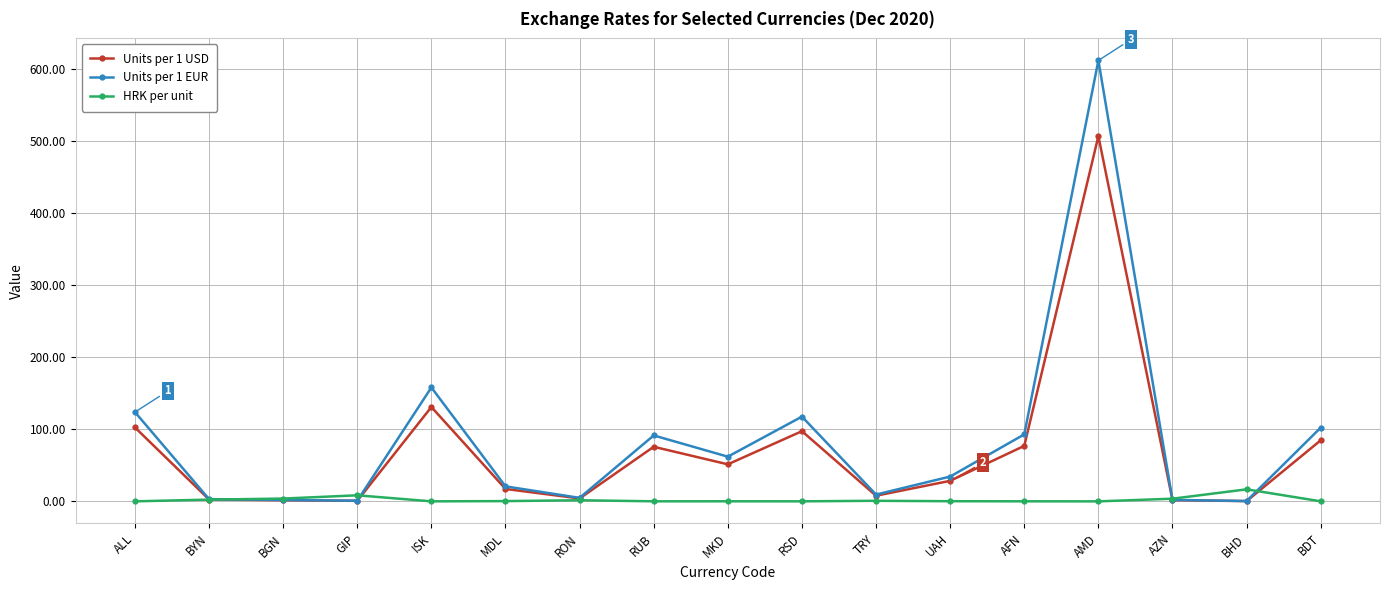

What is the value of the Units per 1 EUR point at the 9th from the left?

62.1